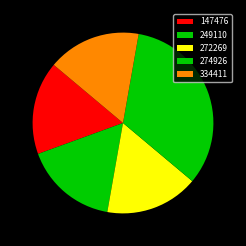

Is 272269 the majority of the pie?

No